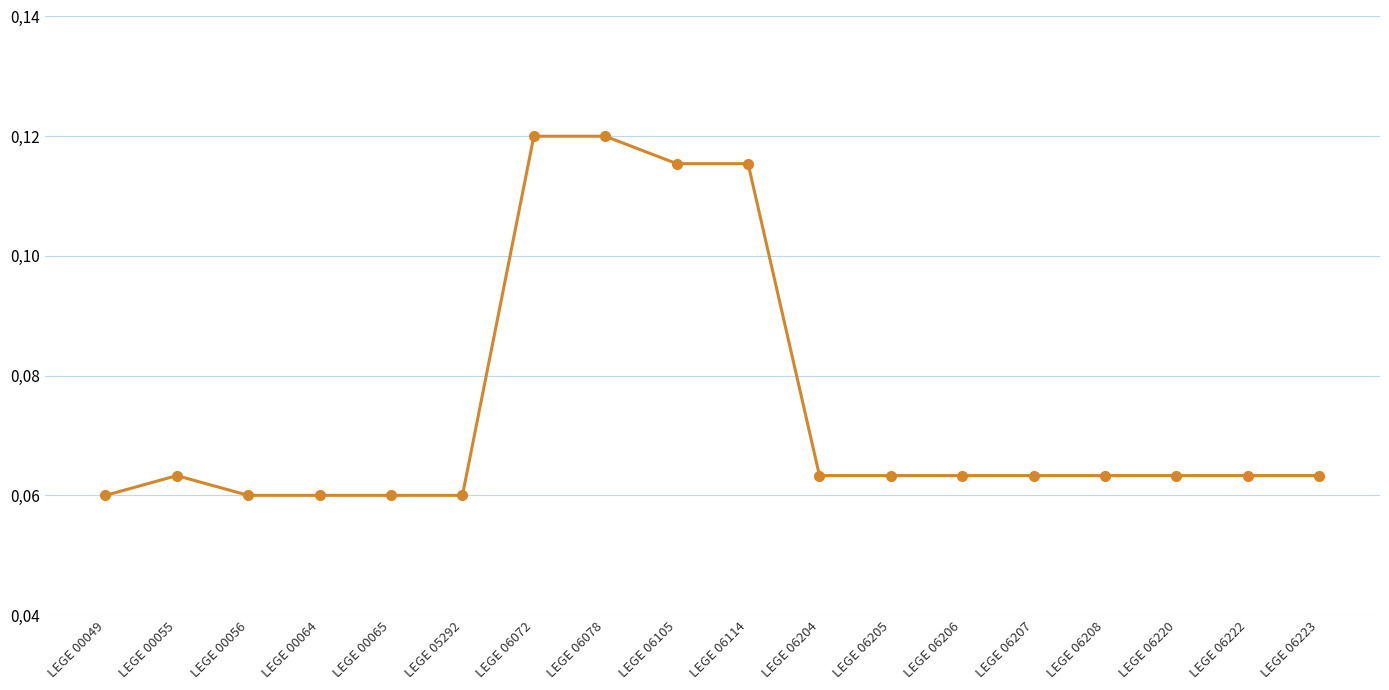

Is this an area chart (filled region under the line)?

No